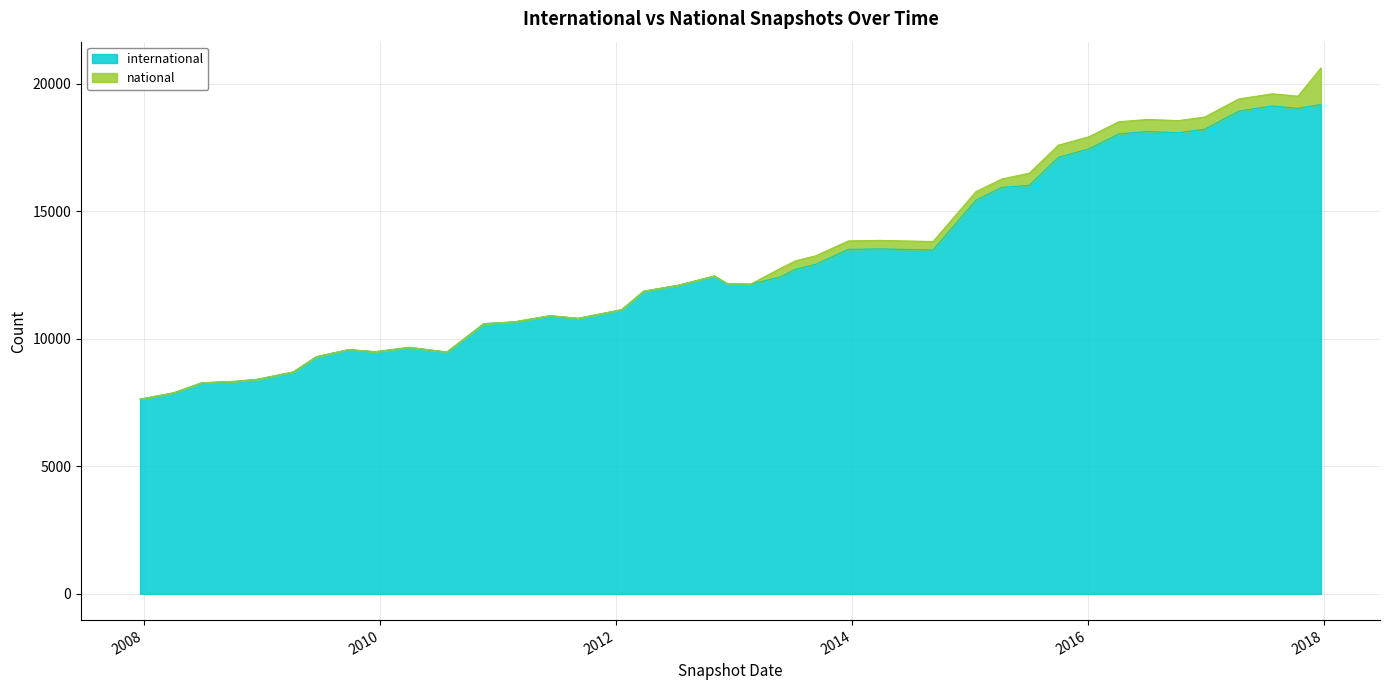

Is it true that the value at 2010-11-17 is 10591?

True